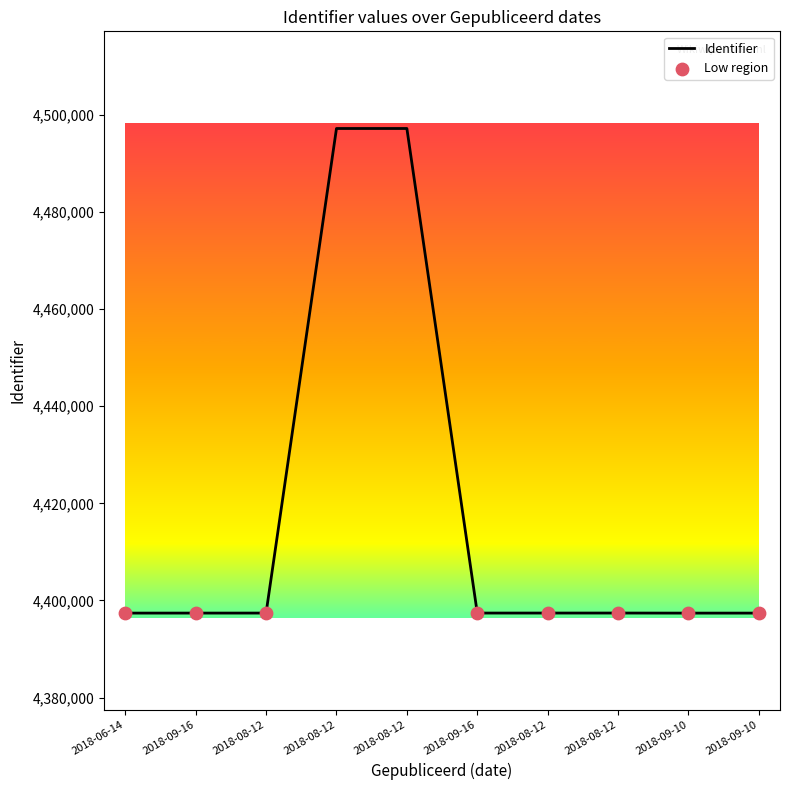

What is the change in value from 2018-09-16 to 2018-08-12?

+9